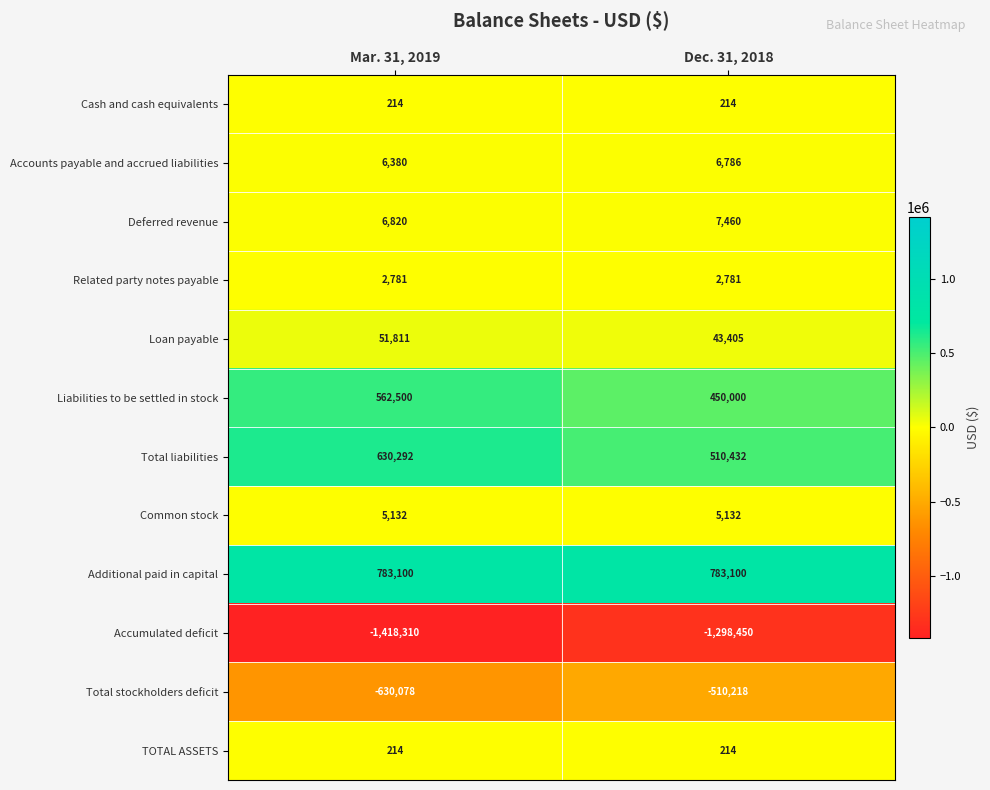

Read the Deferred revenue value at Mar. 31, 2019, to the nearest 100.

6800